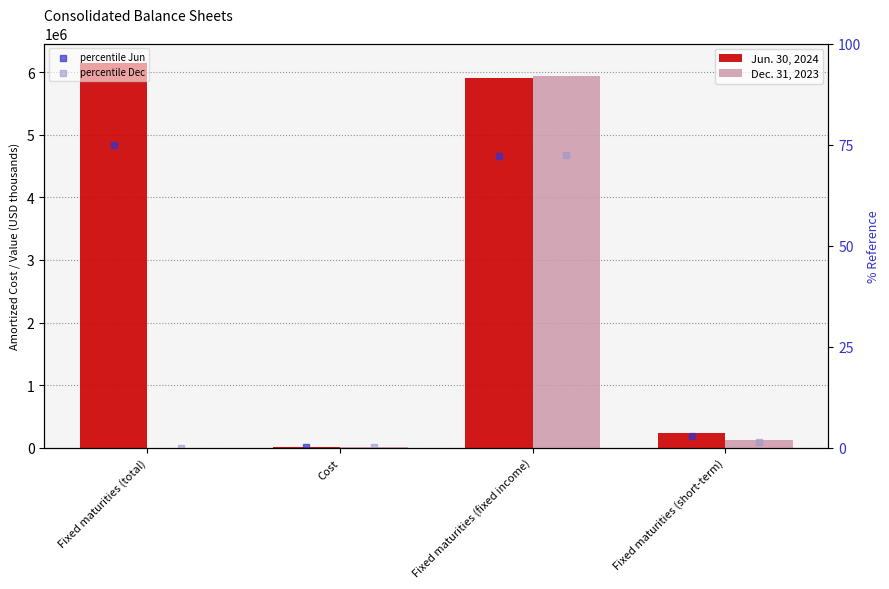

Which series has the largest total across all categories?

Jun. 30, 2024